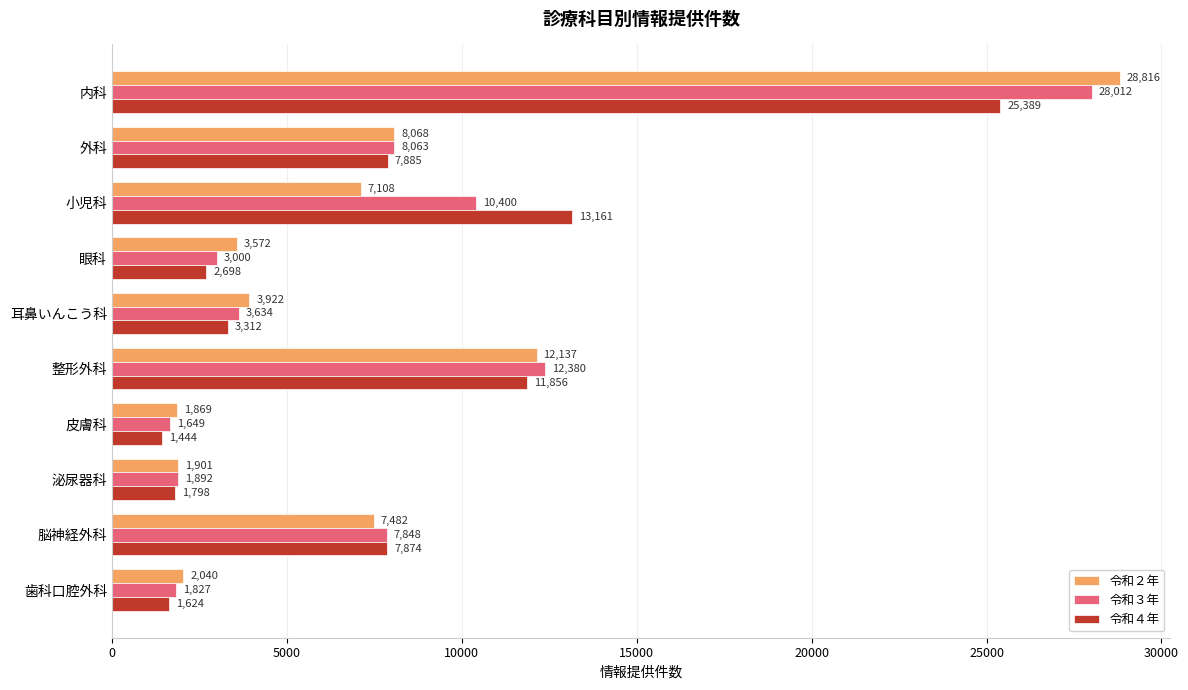

Which category has the lowest value in the 令和２年 series?

皮膚科